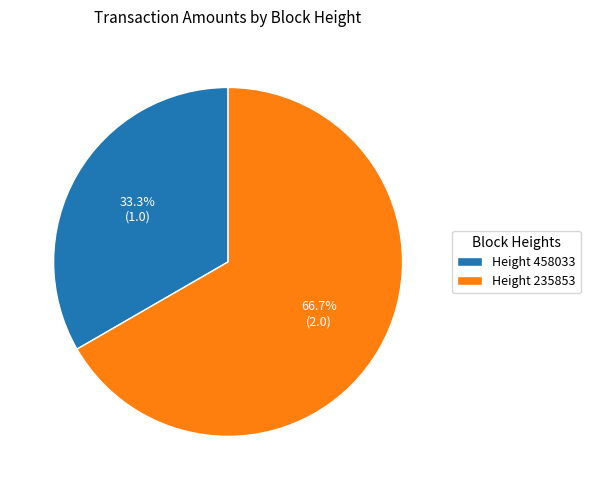

Rank the categories by value from lowest to highest.

Height 458033, Height 235853